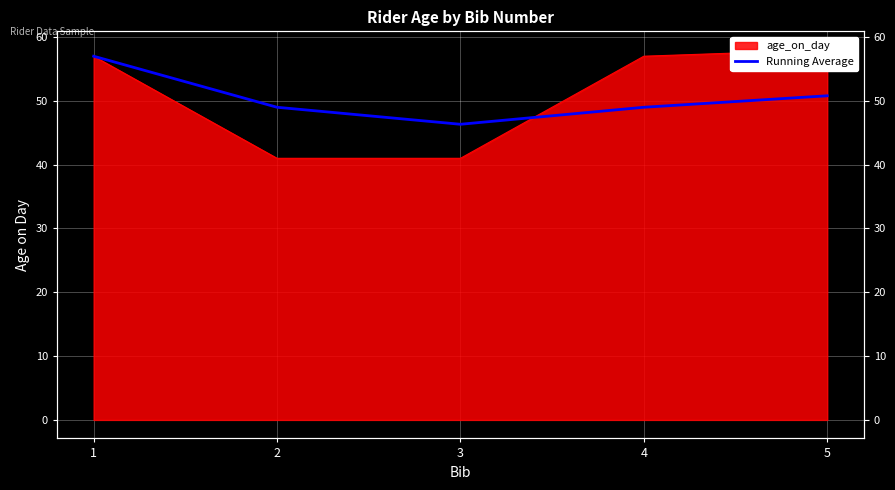

The chart shows a value of 46.3 at 3. True or false?

True